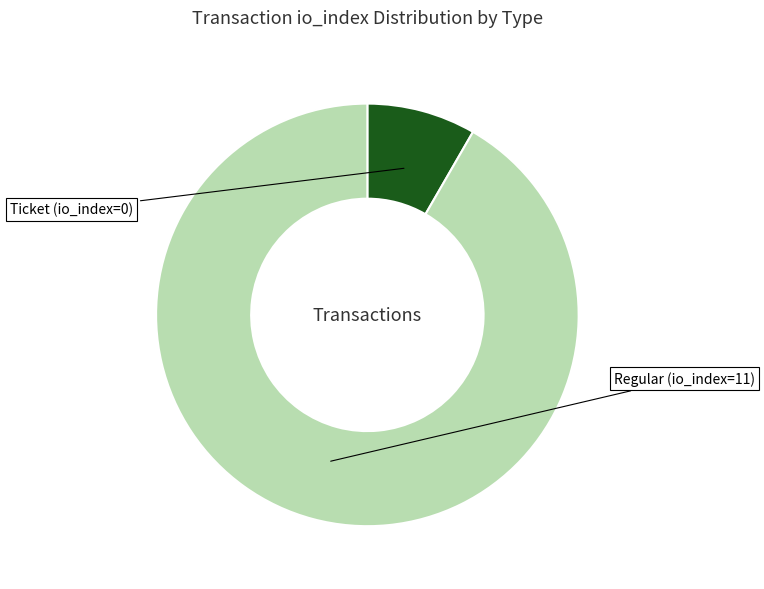

Is there any slice that represents more than half of the pie?

Yes